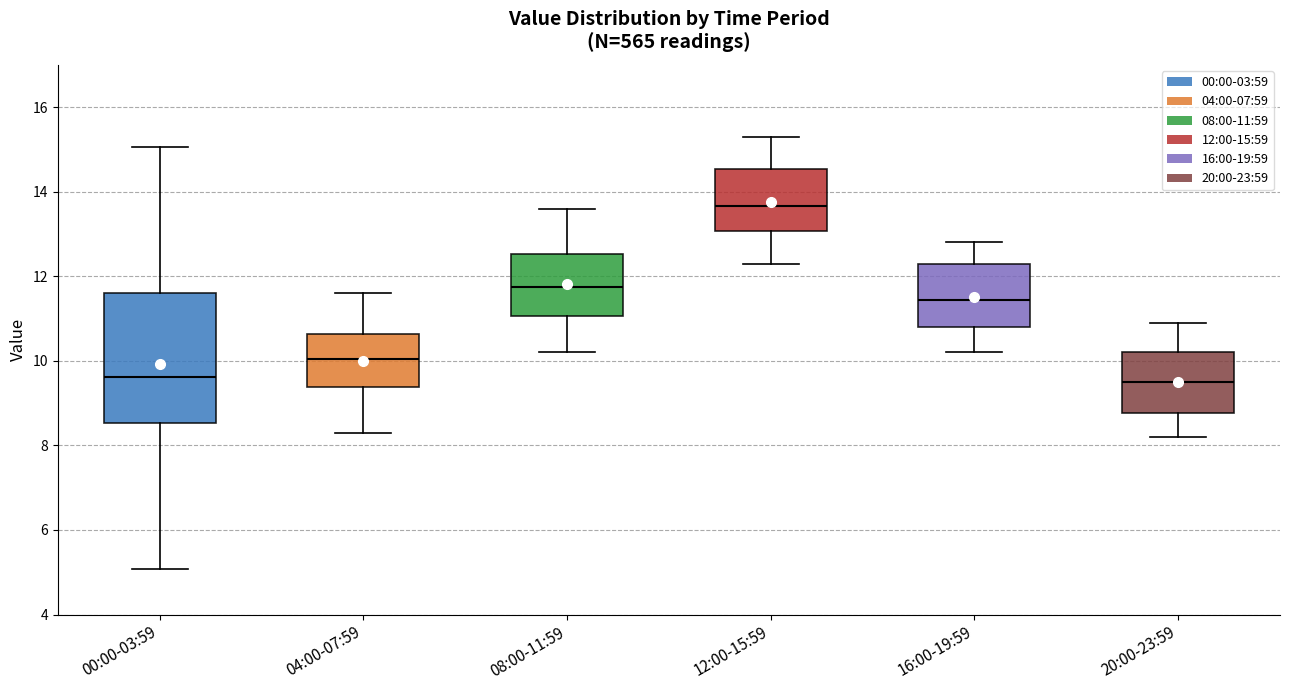

Which box has the highest median line?

12:00-15:59